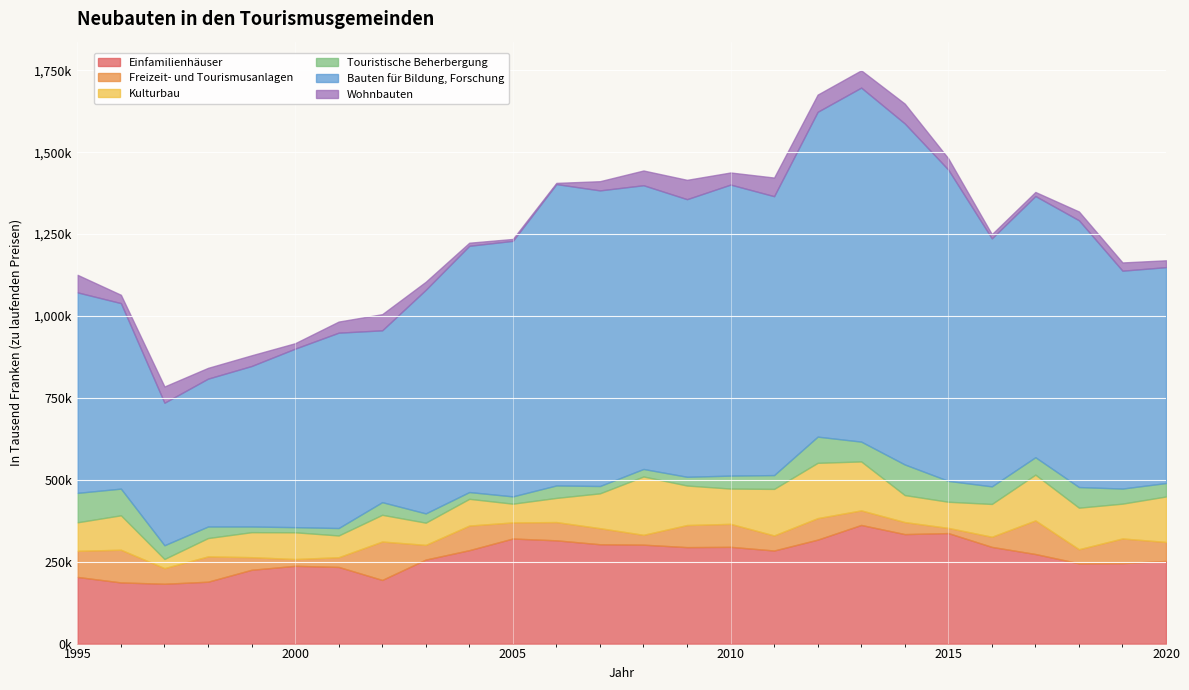

True or false: Bauten für Bildung, Forschung and Einfamilienhäuser intersect in this chart.

False